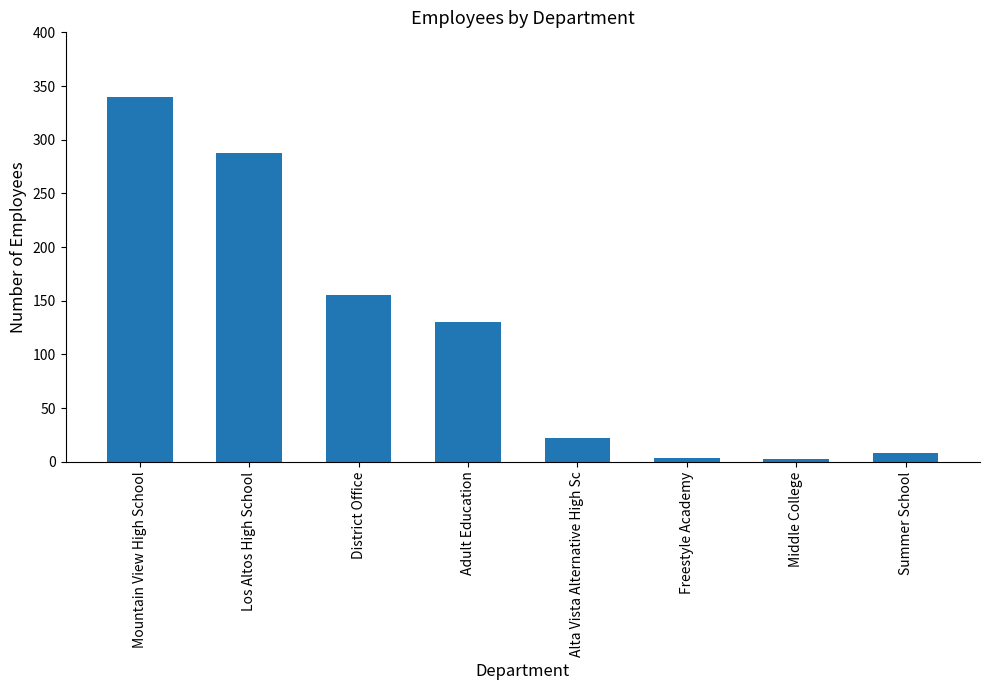

What is the difference between the maximum and second lowest values?

336